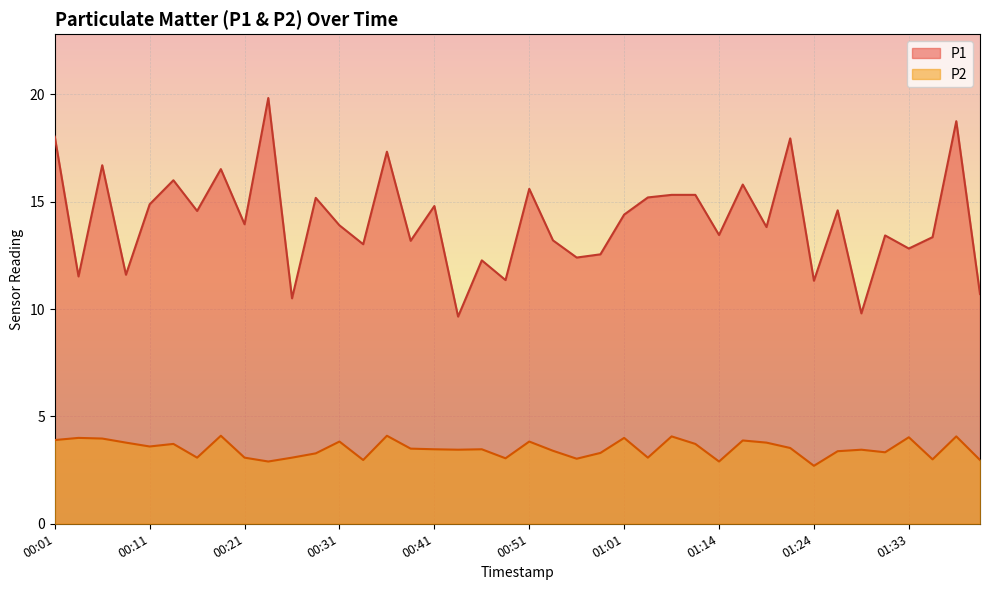

Which label corresponds to the smallest value in the chart?

01:24